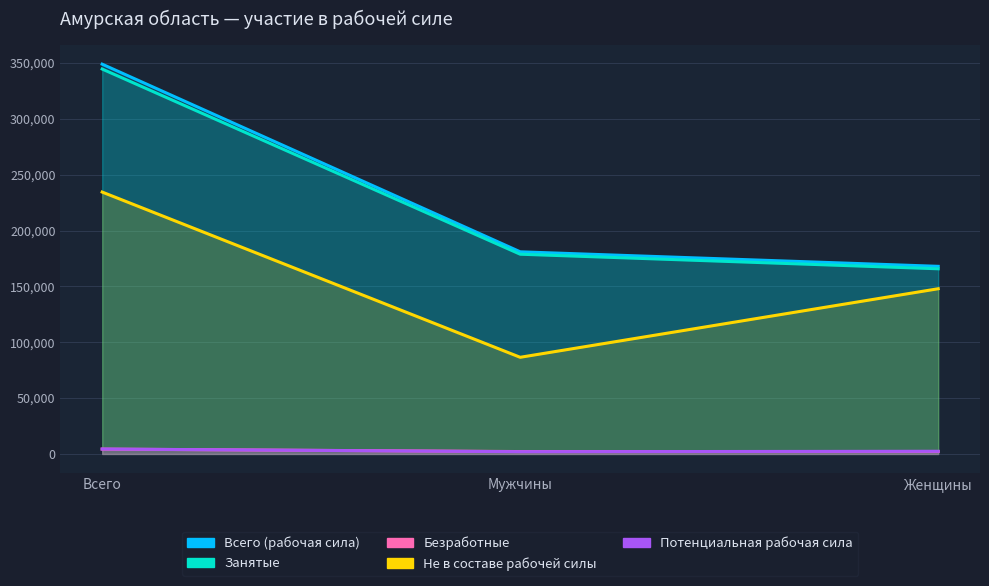

How many categories are shown in the chart?

3